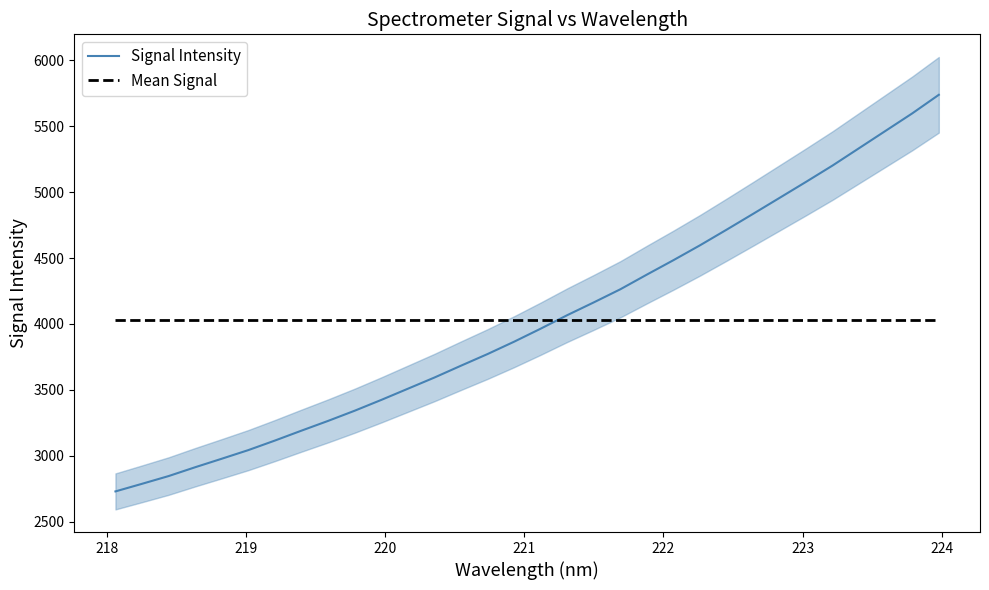

What is the smallest value displayed?

2730.5